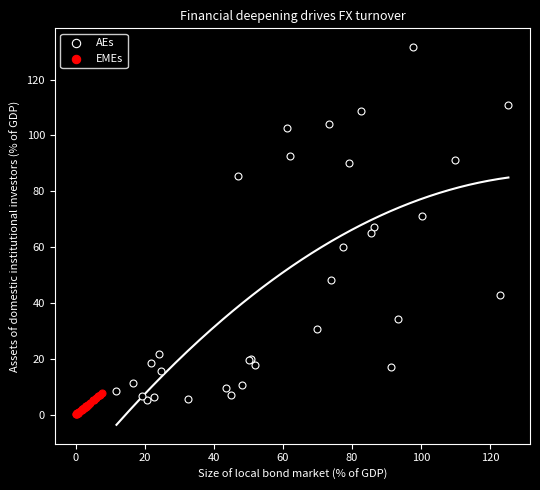

Which series has the widest spread of Y values?

AEs